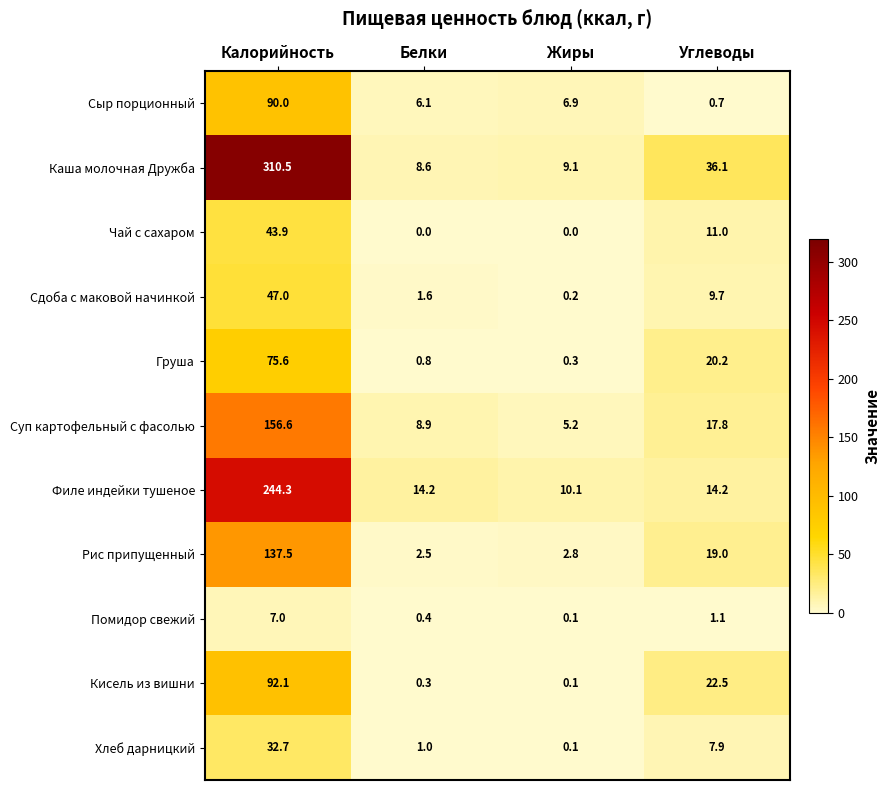

The Каша молочная Дружба series shows 8.6 at Белки. True or false?

True